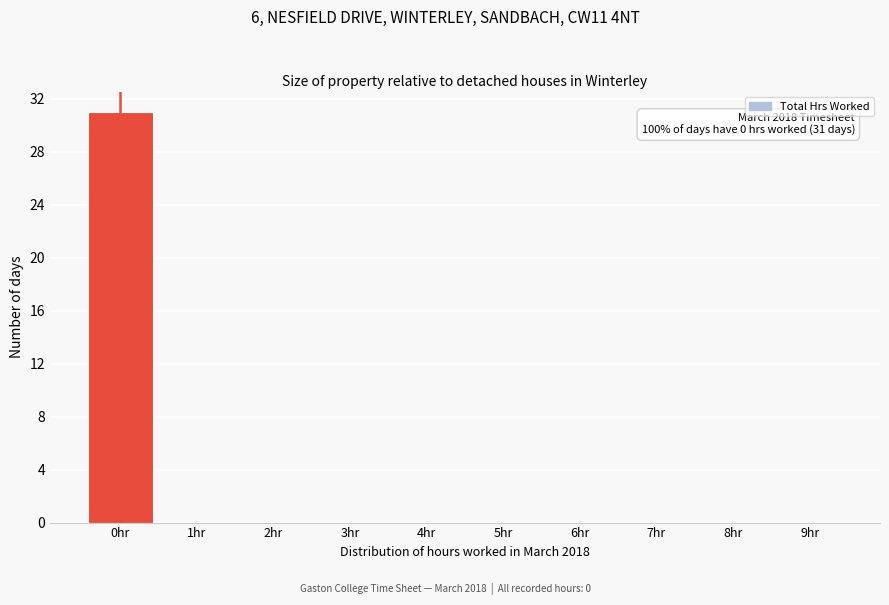

Reading right to left, transcribe all the data shown in this chart.

9hr=0	8hr=0	7hr=0	6hr=0	5hr=0	4hr=0	3hr=0	2hr=0	1hr=0	0hr=31